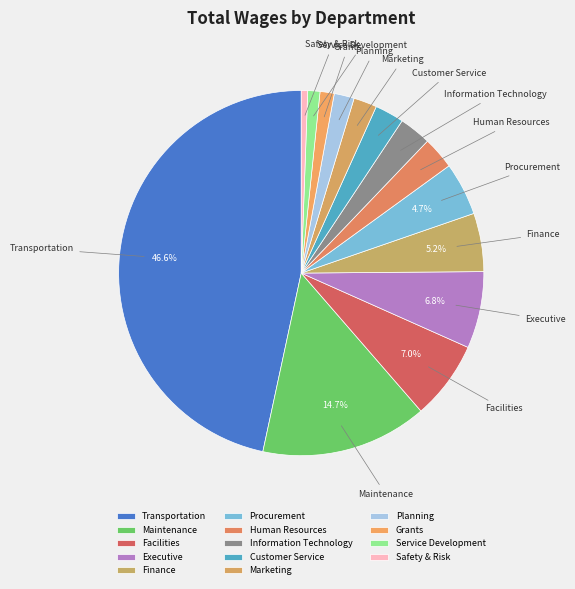

To the nearest percent, what is the average slice percentage?

7%